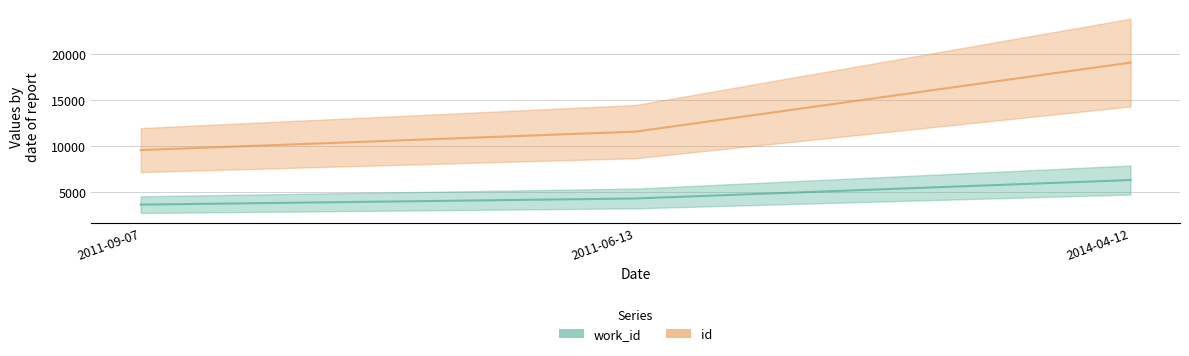

What position from the left is 2011-09-07?

1